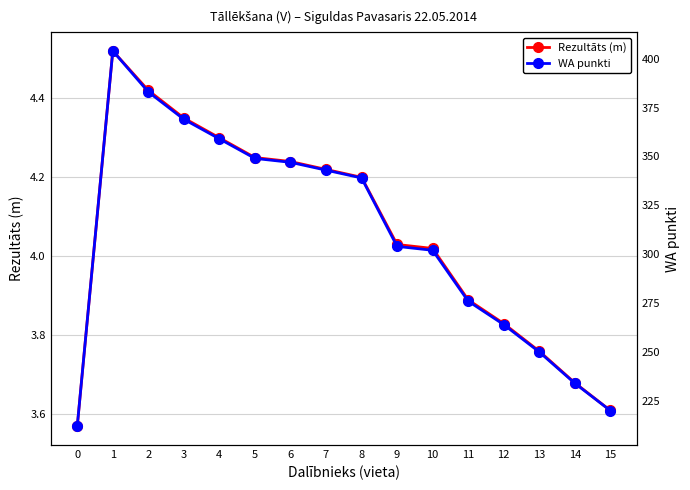

Which series has the largest range (max minus min)?

WA punkti